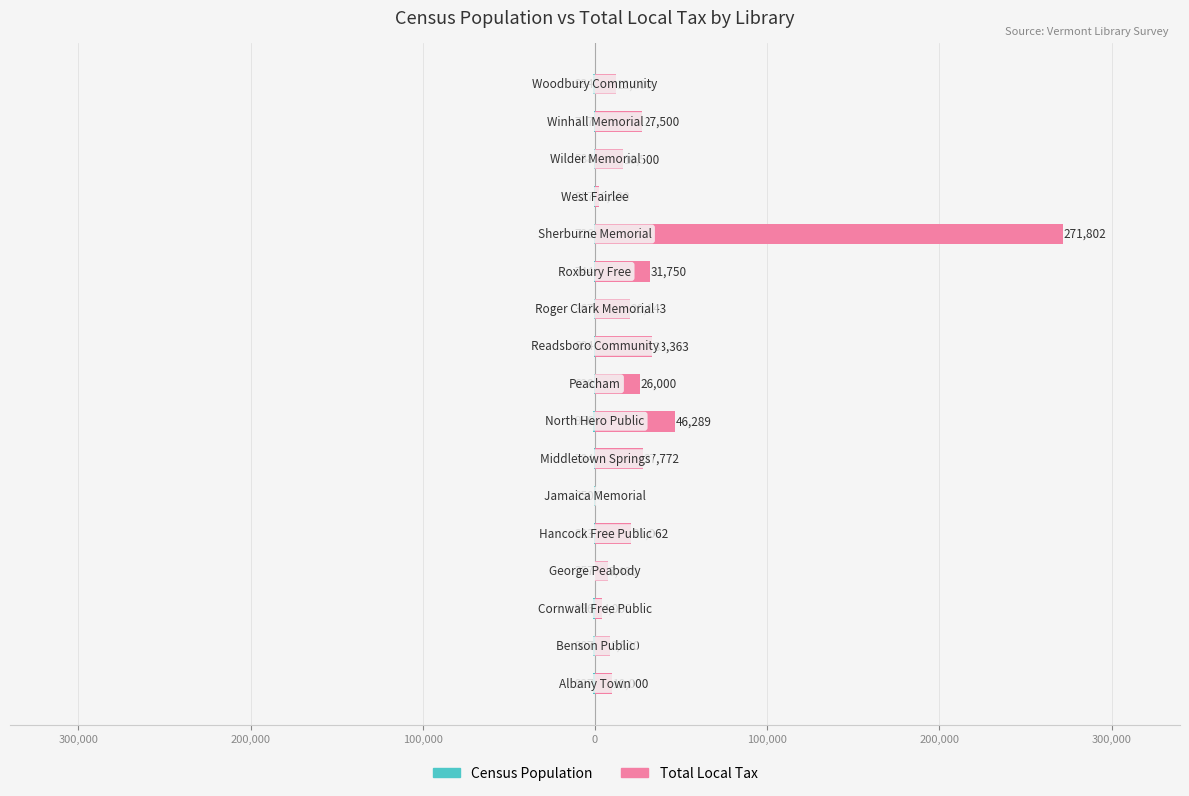

What is the difference between the maximum and minimum values in the Total Local Tax series?

271802